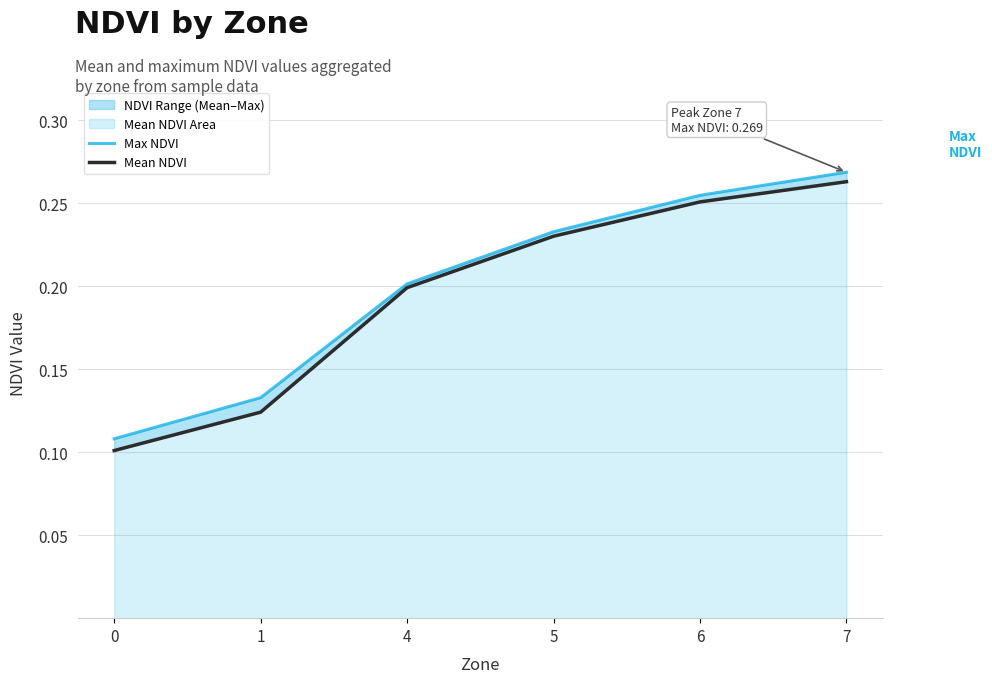

True or false: Mean NDVI and Max NDVI cross at least once.

False